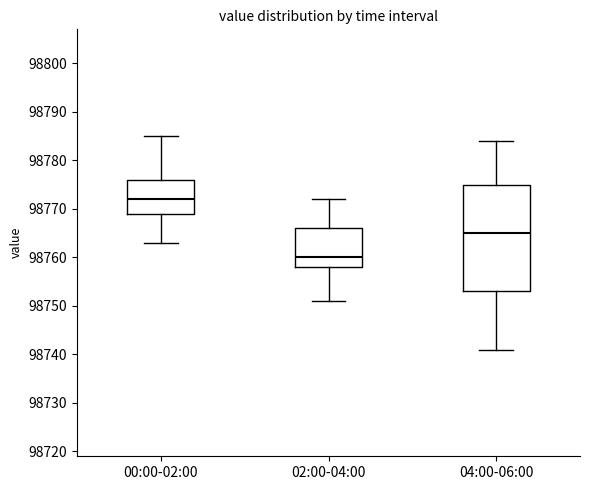

Which box's median line is the lowest?

02:00-04:00